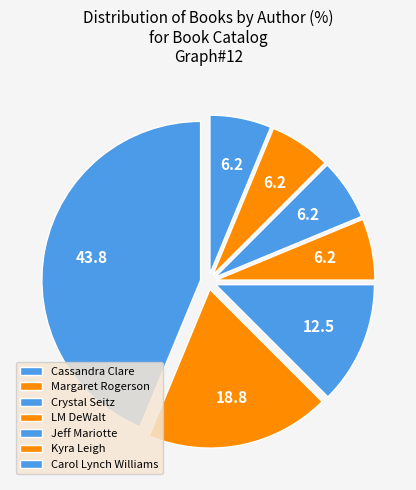

What percentage is the Margaret Rogerson slice, to the nearest percent?

19%